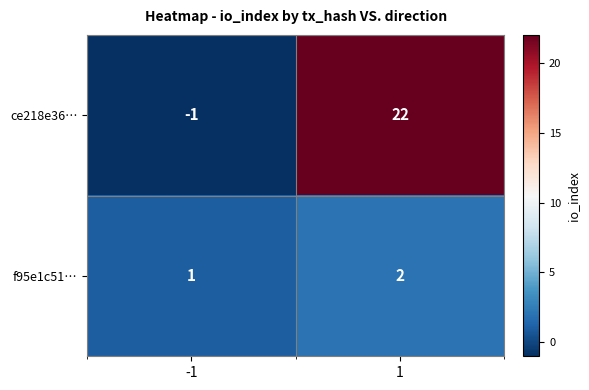

What is the minimum value shown in the chart?

-1